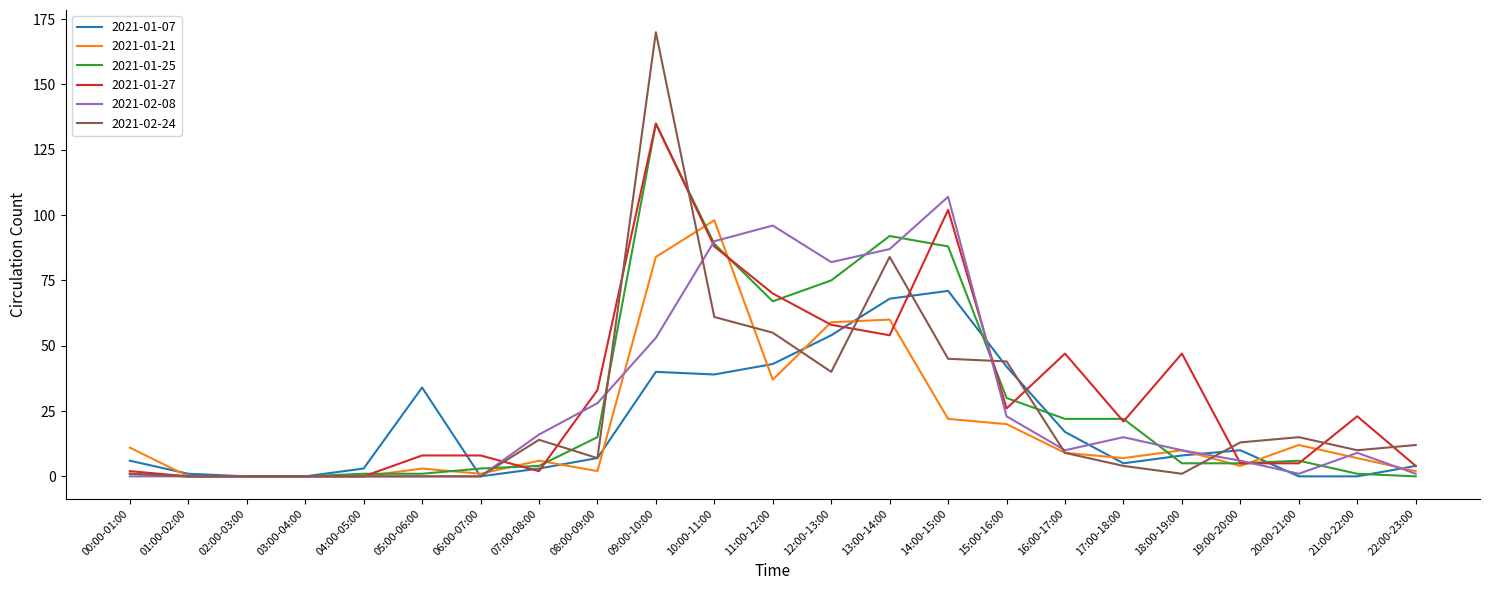

True or false: 2021-01-07 has more than 1 interior local peaks.

True